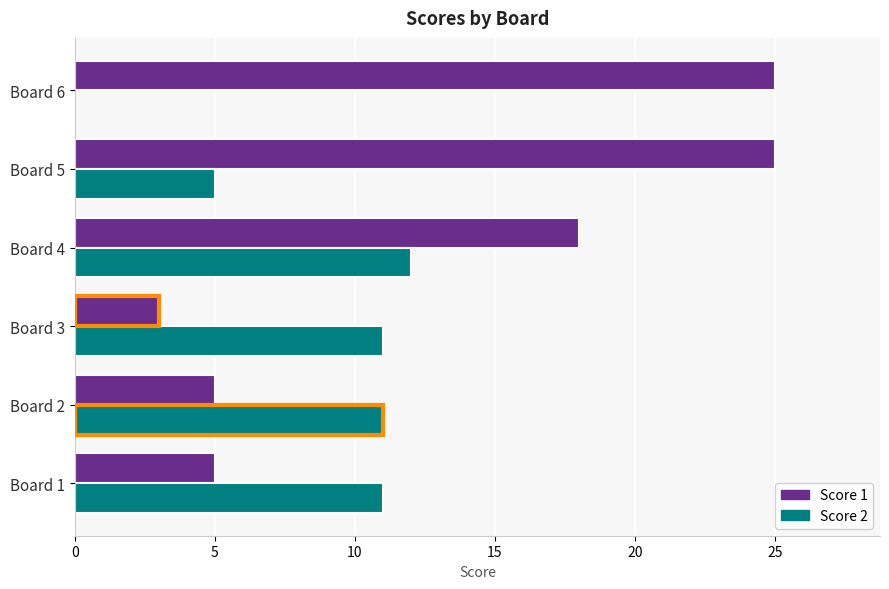

Which series has the largest total across all categories?

Score 1